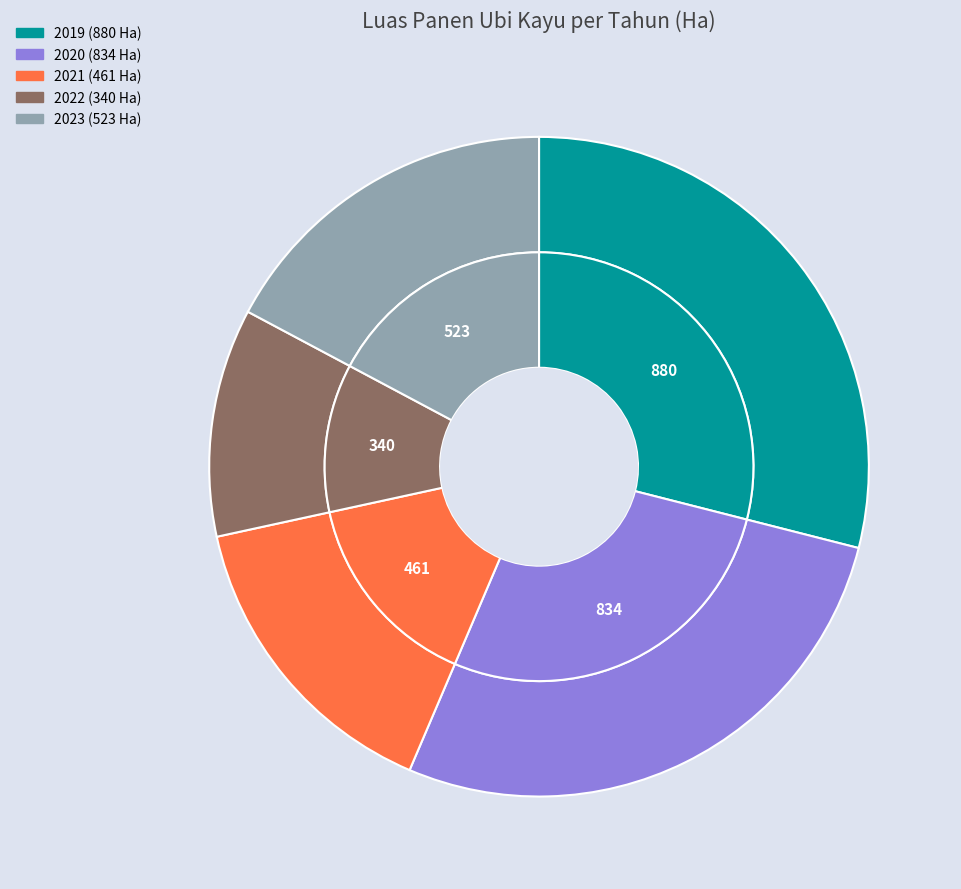

Which slice is the largest?

2019